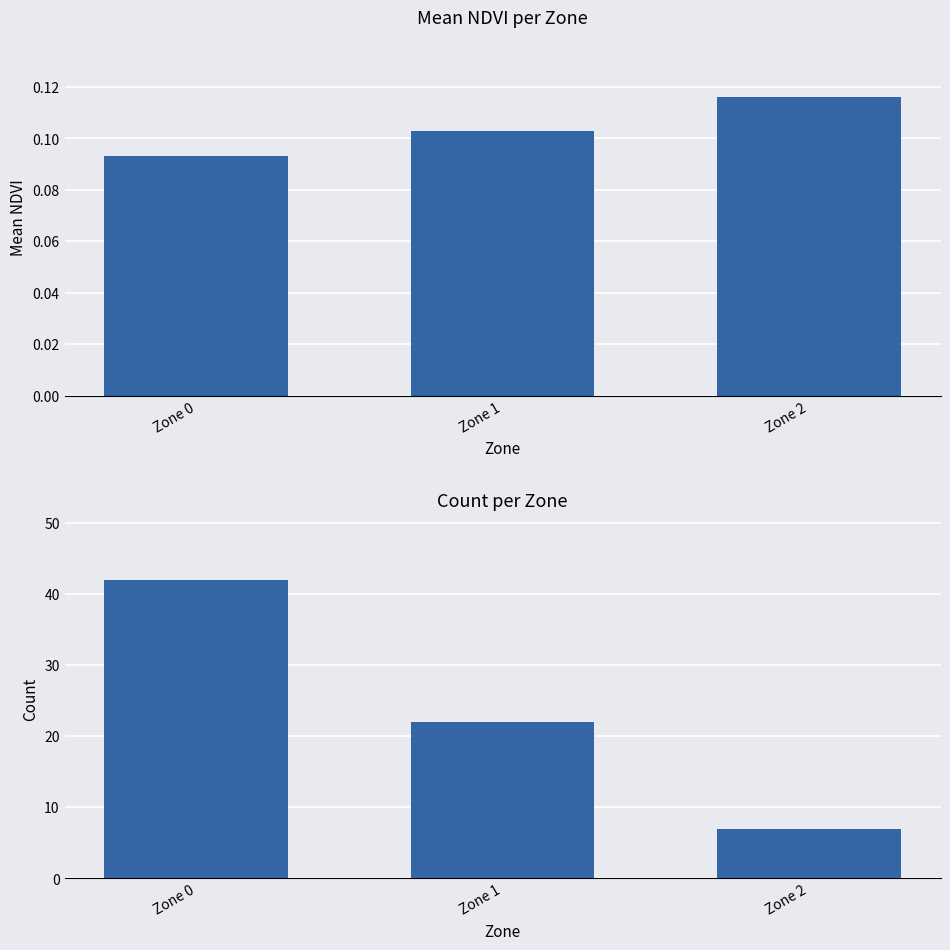

Reading left to right, transcribe all the data shown in this chart.

Mean NDVI: Zone 0=0.1	Zone 1=0.1	Zone 2=0.1
Count: Zone 0=42.0	Zone 1=22.0	Zone 2=7.0